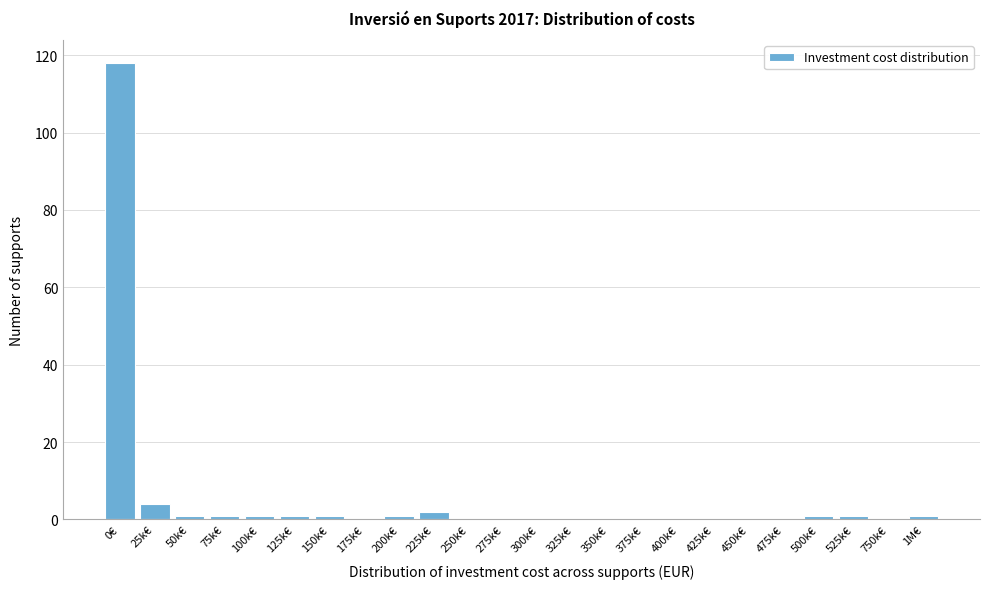

Reading right to left, transcribe all the data shown in this chart.

1M€=1	750k€=0	525k€=1	500k€=1	475k€=0	450k€=0	425k€=0	400k€=0	375k€=0	350k€=0	325k€=0	300k€=0	275k€=0	250k€=0	225k€=2	200k€=1	175k€=0	150k€=1	125k€=1	100k€=1	75k€=1	50k€=1	25k€=4	0€=118